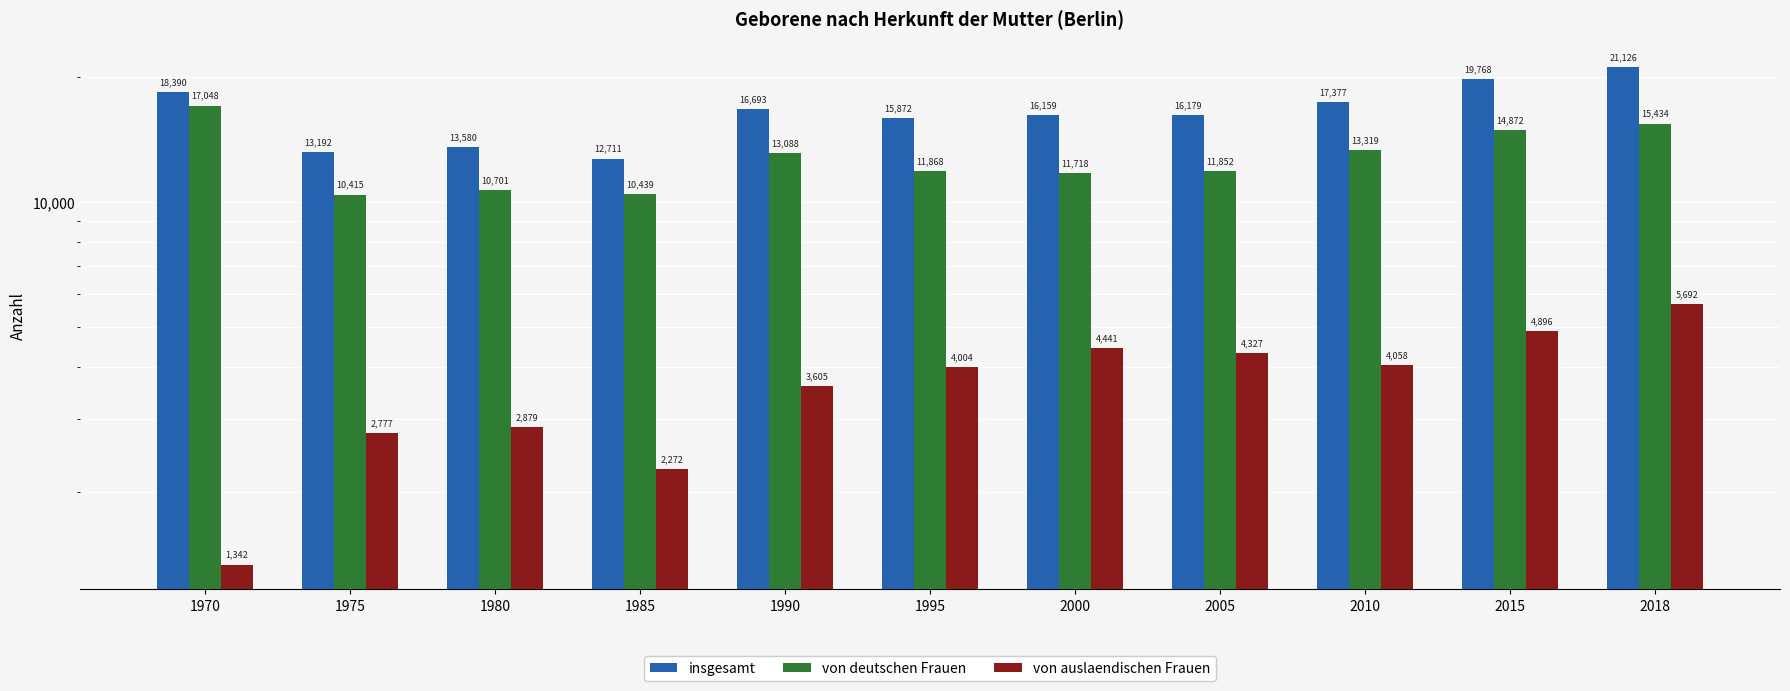

What is the average value of the insgesamt series?

16459